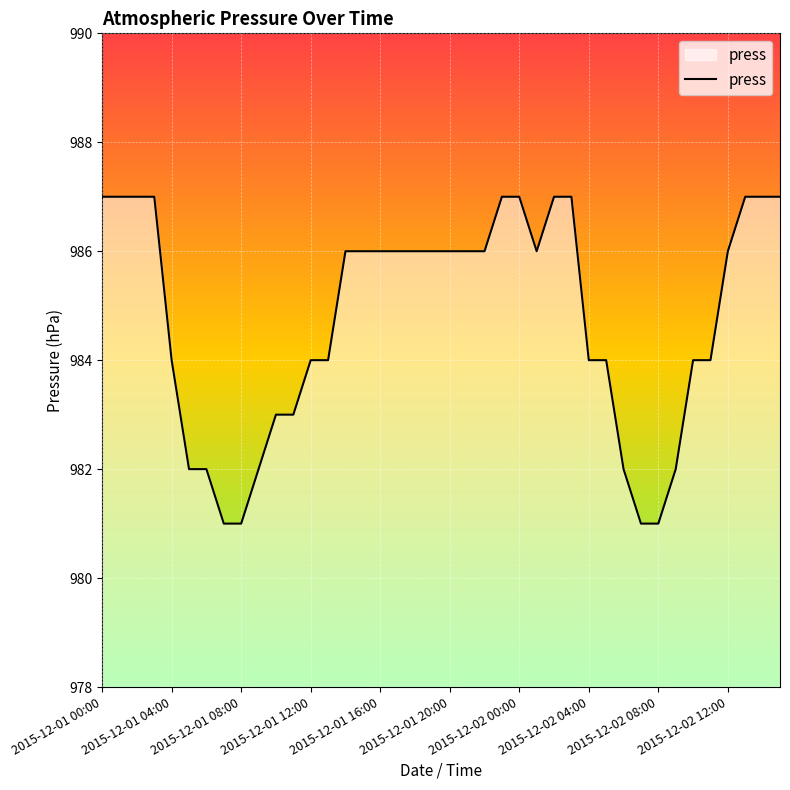

What is the minimum value shown in the chart?

981